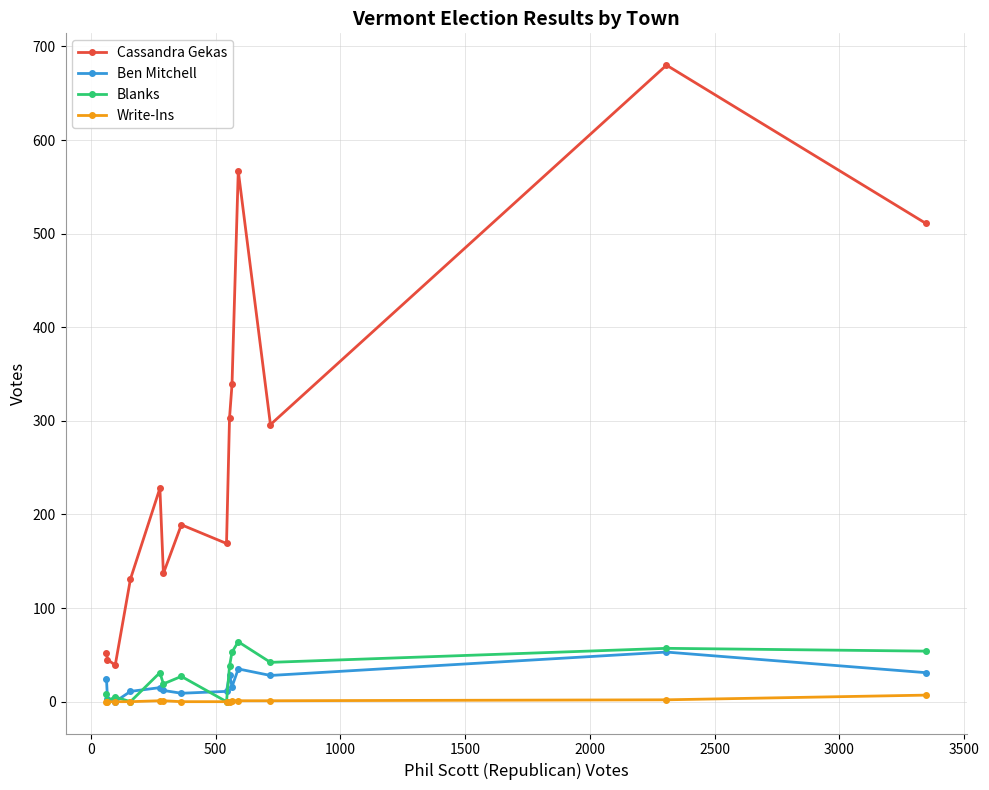

Which series has the widest spread of values?

Cassandra Gekas